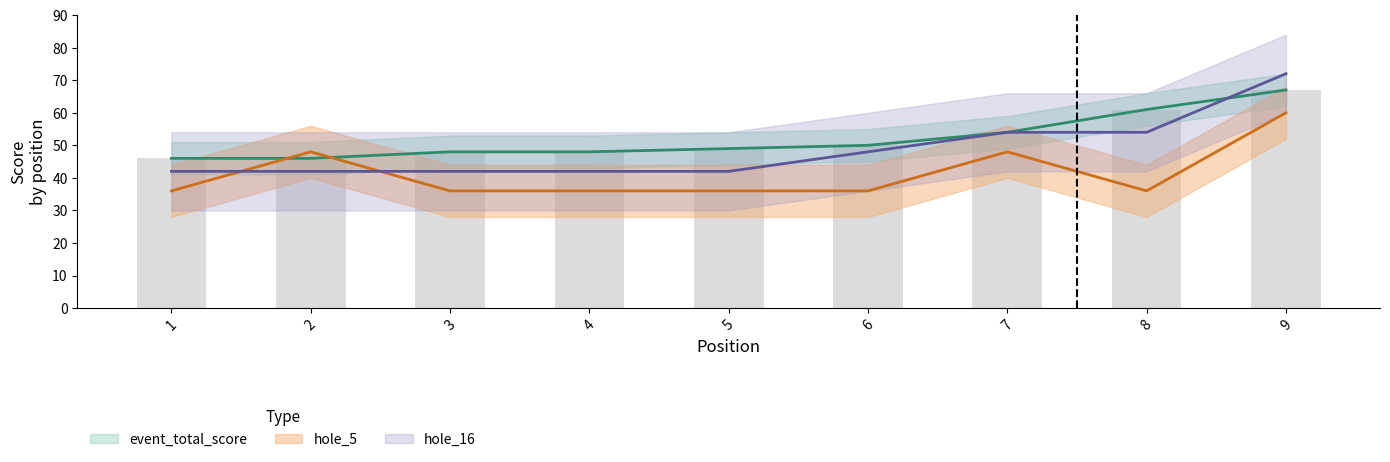

List the labels in order of value, smallest first.

1, 2, 3, 4, 5, 6, 7, 8, 9